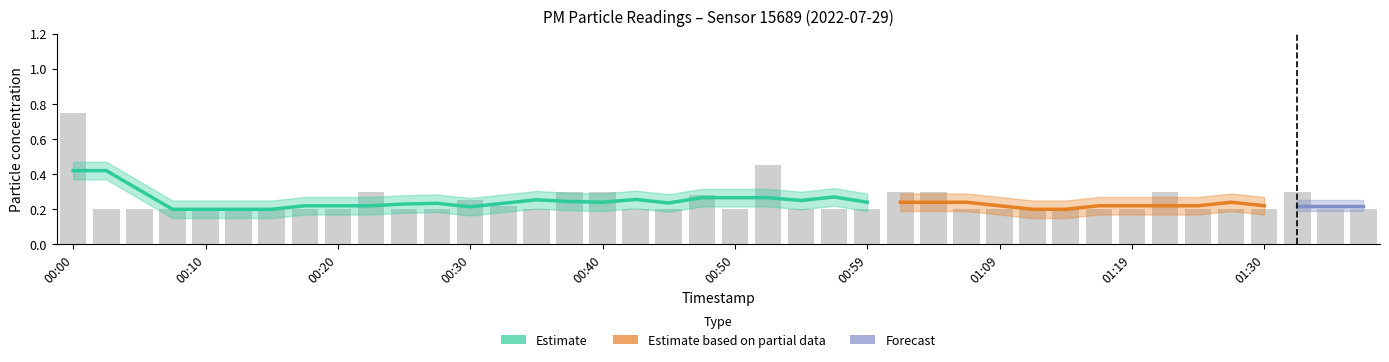

Is it true that the value at 00:47 is 0.2?

False